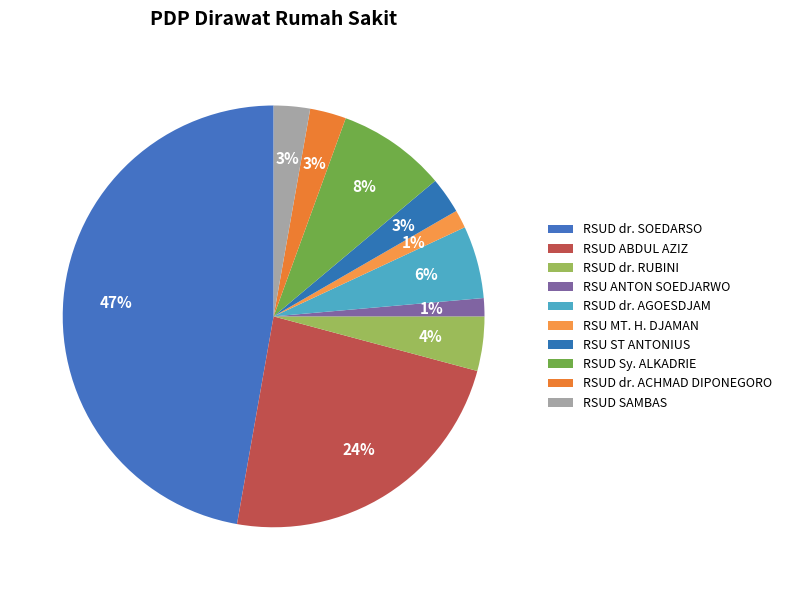

How many segments does this pie chart have?

10